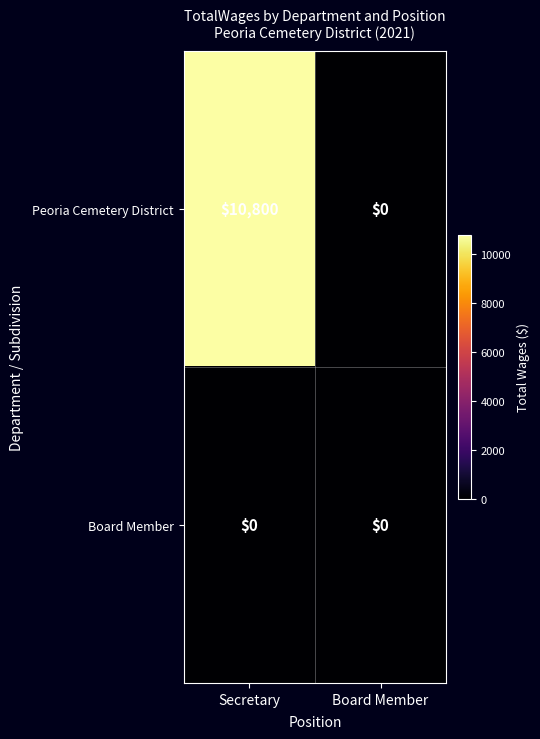

What is the maximum value shown in the chart?

10800